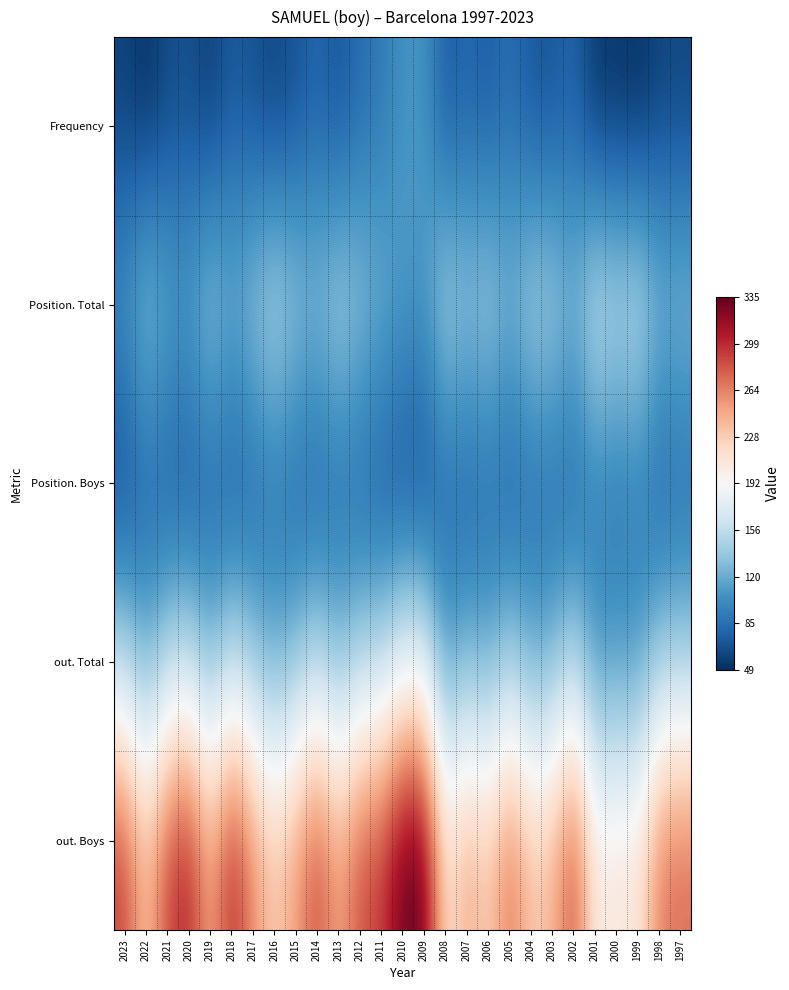

Reading right to left, transcribe all the data shown in this chart.

Frequency: 1997=61	1998=60	1999=49	2000=53	2001=52	2002=77	2003=69	2004=69	2005=84	2006=72	2007=79	2008=71	2009=107	2010=106	2011=89	2012=83	2013=67	2014=78	2015=67	2016=60	2017=66	2018=72	2019=56	2020=66	2021=63	2022=50	2023=59
Position. Total: 1997=136	1998=133	1999=164	2000=156	2001=167	2002=132	2003=150	2004=152	2005=130	2006=149	2007=140	2008=153	2009=112	2010=115	2011=127	2012=139	2013=152	2014=135	2015=143	2016=158	2017=142	2018=126	2019=145	2020=117	2021=123	2022=141	2023=109
Position. Boys: 1997=78	1998=73	1999=92	2000=86	2001=93	2002=75	2003=79	2004=79	2005=72	2006=79	2007=73	2008=78	2009=61	2010=63	2011=67	2012=75	2013=80	2014=73	2015=76	2016=85	2017=75	2018=69	2019=75	2020=67	2021=69	2022=76	2023=59
out. Total: 1997=141	1998=140	1999=108	2000=110	2001=106	2002=148	2003=125	2004=119	2005=141	2006=119	2007=128	2008=110	2009=174	2010=174	2011=151	2012=147	2013=128	2014=150	2015=131	2016=119	2017=135	2018=155	2019=126	2020=156	2021=148	2022=121	2023=150
out. Boys: 1997=273	1998=268	1999=210	2000=212	2001=205	2002=287	2003=242	2004=232	2005=272	2006=229	2007=249	2008=213	2009=335	2010=335	2011=293	2012=286	2013=249	2014=288	2015=253	2016=231	2017=261	2018=303	2019=247	2020=306	2021=289	2022=234	2023=291